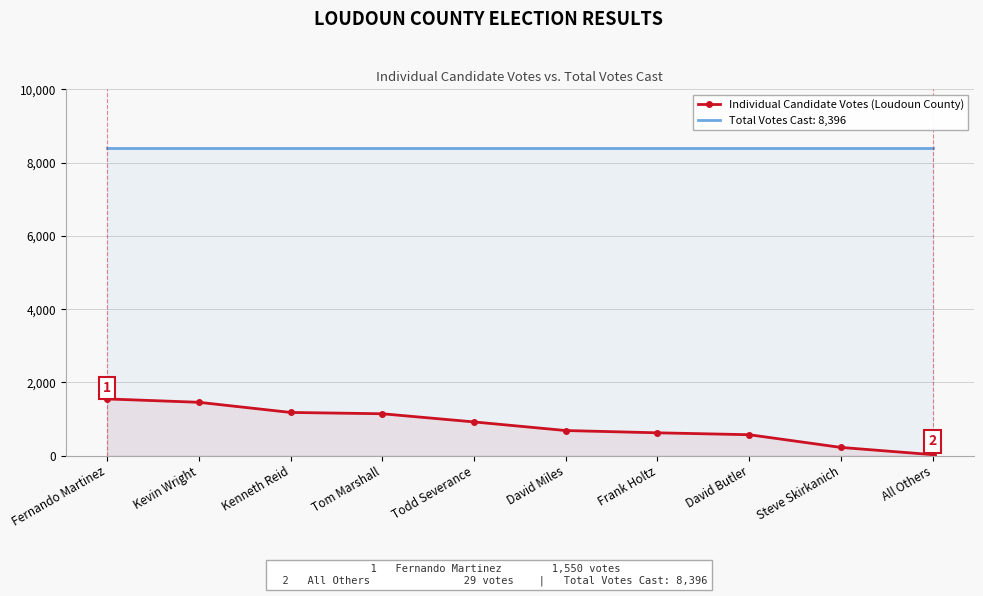

Where is the data nearest to the value 789?

David Miles